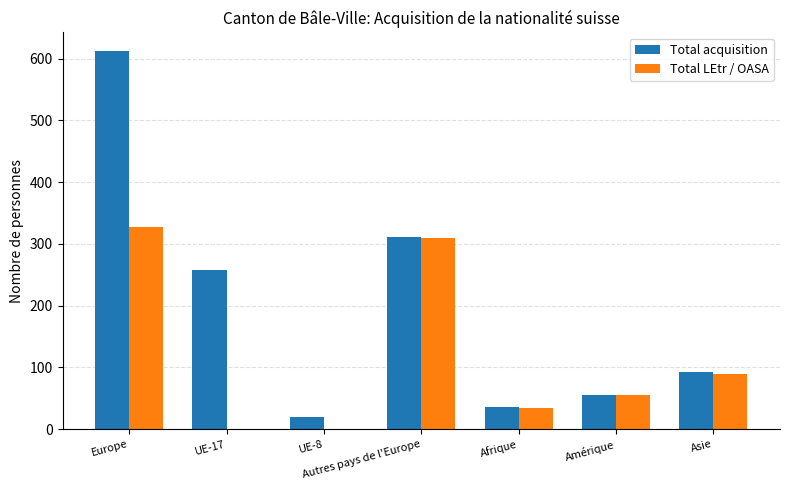

Which series has the largest range (max minus min)?

Total acquisition